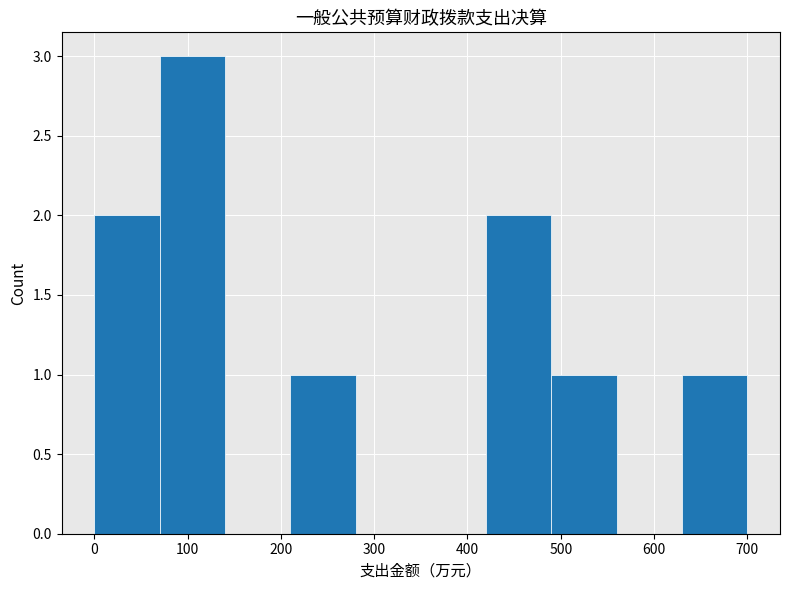

Reading left to right, list every bar in this chart as the range it spans on the x-axis followed by its height. The values are not printed on the chart, so give them approximately, as read against the axis.

0 to 70: 2
70 to 140: 3
140 to 210: 0
210 to 280: 1
280 to 350: 0
350 to 420: 0
420 to 490: 2
490 to 560: 1
560 to 630: 0
630 to 700: 1